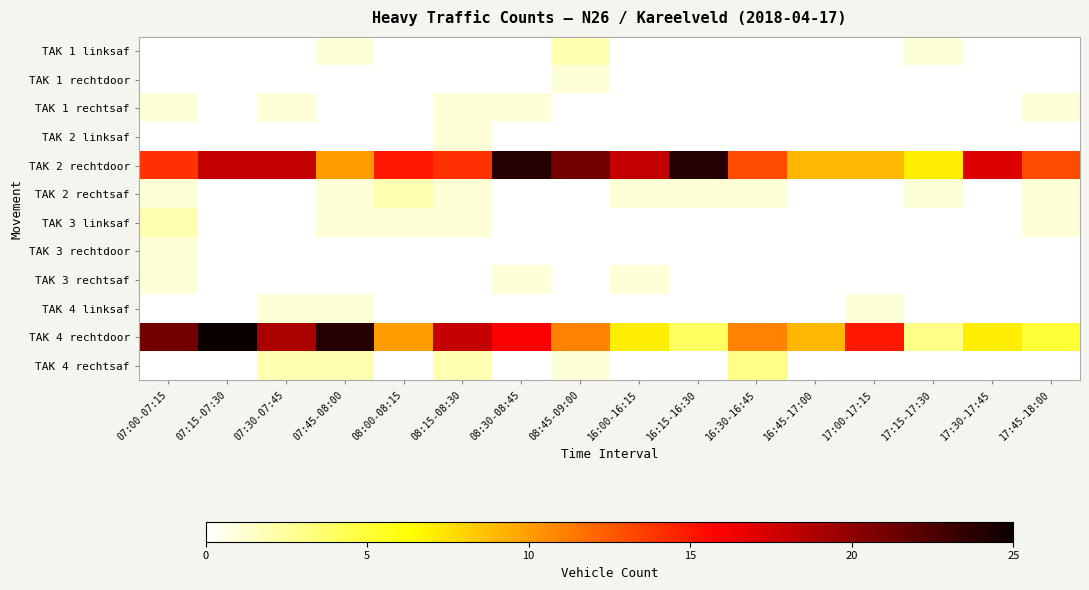

Reading left to right, what are all the values shown in this chart?

TAK 1 linksaf: 07:00-07:15=0	07:15-07:30=0	07:30-07:45=0	07:45-08:00=1	08:00-08:15=0	08:15-08:30=0	08:30-08:45=0	08:45-09:00=2	16:00-16:15=0	16:15-16:30=0	16:30-16:45=0	16:45-17:00=0	17:00-17:15=0	17:15-17:30=1	17:30-17:45=0	17:45-18:00=0
TAK 1 rechtdoor: 07:00-07:15=0	07:15-07:30=0	07:30-07:45=0	07:45-08:00=0	08:00-08:15=0	08:15-08:30=0	08:30-08:45=0	08:45-09:00=1	16:00-16:15=0	16:15-16:30=0	16:30-16:45=0	16:45-17:00=0	17:00-17:15=0	17:15-17:30=0	17:30-17:45=0	17:45-18:00=0
TAK 1 rechtsaf: 07:00-07:15=1	07:15-07:30=0	07:30-07:45=1	07:45-08:00=0	08:00-08:15=0	08:15-08:30=1	08:30-08:45=1	08:45-09:00=0	16:00-16:15=0	16:15-16:30=0	16:30-16:45=0	16:45-17:00=0	17:00-17:15=0	17:15-17:30=0	17:30-17:45=0	17:45-18:00=1
TAK 2 linksaf: 07:00-07:15=0	07:15-07:30=0	07:30-07:45=0	07:45-08:00=0	08:00-08:15=0	08:15-08:30=1	08:30-08:45=0	08:45-09:00=0	16:00-16:15=0	16:15-16:30=0	16:30-16:45=0	16:45-17:00=0	17:00-17:15=0	17:15-17:30=0	17:30-17:45=0	17:45-18:00=0
TAK 2 rechtdoor: 07:00-07:15=14	07:15-07:30=18	07:30-07:45=18	07:45-08:00=10	08:00-08:15=15	08:15-08:30=14	08:30-08:45=24	08:45-09:00=21	16:00-16:15=18	16:15-16:30=24	16:30-16:45=13	16:45-17:00=9	17:00-17:15=9	17:15-17:30=7	17:30-17:45=17	17:45-18:00=13
TAK 2 rechtsaf: 07:00-07:15=1	07:15-07:30=0	07:30-07:45=0	07:45-08:00=1	08:00-08:15=2	08:15-08:30=1	08:30-08:45=0	08:45-09:00=0	16:00-16:15=1	16:15-16:30=1	16:30-16:45=1	16:45-17:00=0	17:00-17:15=0	17:15-17:30=1	17:30-17:45=0	17:45-18:00=1
TAK 3 linksaf: 07:00-07:15=2	07:15-07:30=0	07:30-07:45=0	07:45-08:00=1	08:00-08:15=1	08:15-08:30=1	08:30-08:45=0	08:45-09:00=0	16:00-16:15=0	16:15-16:30=0	16:30-16:45=0	16:45-17:00=0	17:00-17:15=0	17:15-17:30=0	17:30-17:45=0	17:45-18:00=1
TAK 3 rechtdoor: 07:00-07:15=1	07:15-07:30=0	07:30-07:45=0	07:45-08:00=0	08:00-08:15=0	08:15-08:30=0	08:30-08:45=0	08:45-09:00=0	16:00-16:15=0	16:15-16:30=0	16:30-16:45=0	16:45-17:00=0	17:00-17:15=0	17:15-17:30=0	17:30-17:45=0	17:45-18:00=0
TAK 3 rechtsaf: 07:00-07:15=1	07:15-07:30=0	07:30-07:45=0	07:45-08:00=0	08:00-08:15=0	08:15-08:30=0	08:30-08:45=1	08:45-09:00=0	16:00-16:15=1	16:15-16:30=0	16:30-16:45=0	16:45-17:00=0	17:00-17:15=0	17:15-17:30=0	17:30-17:45=0	17:45-18:00=0
TAK 4 linksaf: 07:00-07:15=0	07:15-07:30=0	07:30-07:45=1	07:45-08:00=1	08:00-08:15=0	08:15-08:30=0	08:30-08:45=0	08:45-09:00=0	16:00-16:15=0	16:15-16:30=0	16:30-16:45=0	16:45-17:00=0	17:00-17:15=1	17:15-17:30=0	17:30-17:45=0	17:45-18:00=0
TAK 4 rechtdoor: 07:00-07:15=21	07:15-07:30=25	07:30-07:45=19	07:45-08:00=24	08:00-08:15=10	08:15-08:30=18	08:30-08:45=16	08:45-09:00=11	16:00-16:15=7	16:15-16:30=4	16:30-16:45=11	16:45-17:00=9	17:00-17:15=15	17:15-17:30=3	17:30-17:45=7	17:45-18:00=5
TAK 4 rechtsaf: 07:00-07:15=0	07:15-07:30=0	07:30-07:45=2	07:45-08:00=2	08:00-08:15=0	08:15-08:30=2	08:30-08:45=0	08:45-09:00=1	16:00-16:15=0	16:15-16:30=0	16:30-16:45=3	16:45-17:00=0	17:00-17:15=0	17:15-17:30=0	17:30-17:45=0	17:45-18:00=0